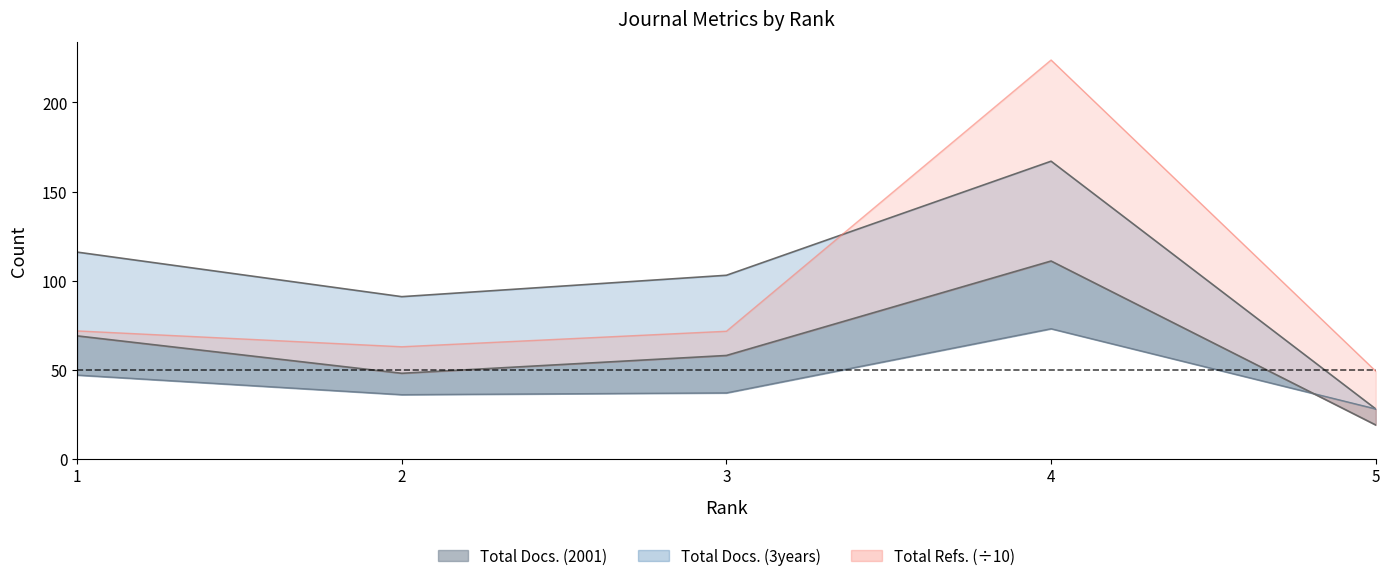

How many times do Total Refs. and Total Docs. (3years) cross each other?

1